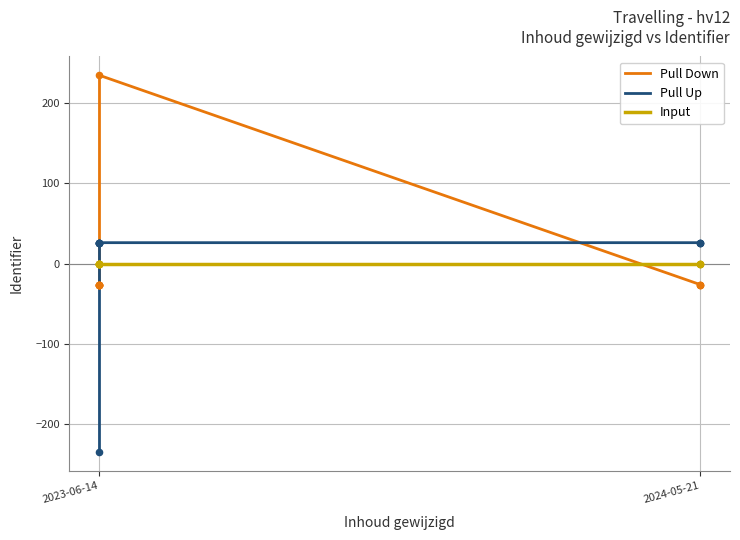

Is the value of Pull Down at 2023-06-14 greater than the value of Input at 2023-06-14?

No